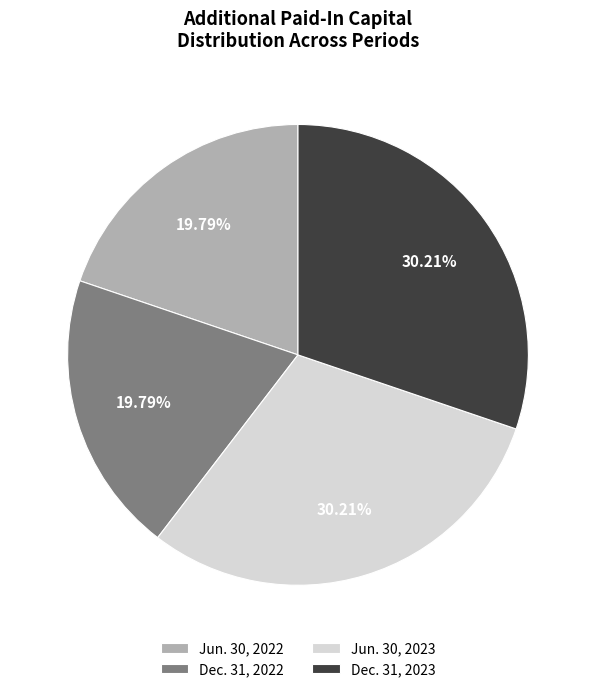

How many slices are in this pie chart?

4